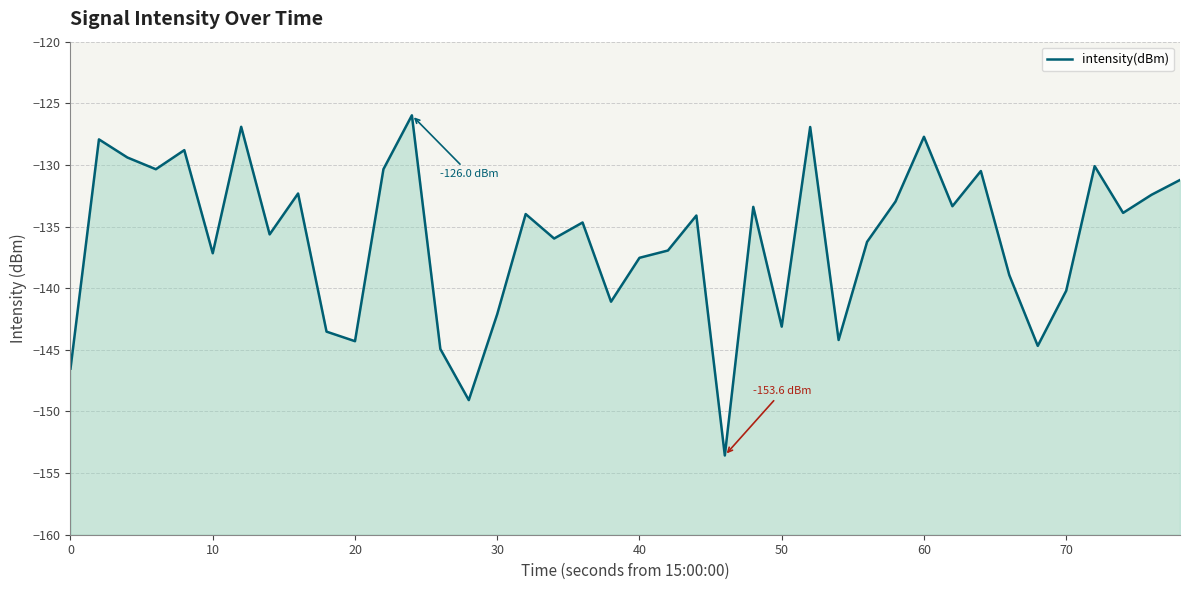

How many distinct data groups are displayed?

1